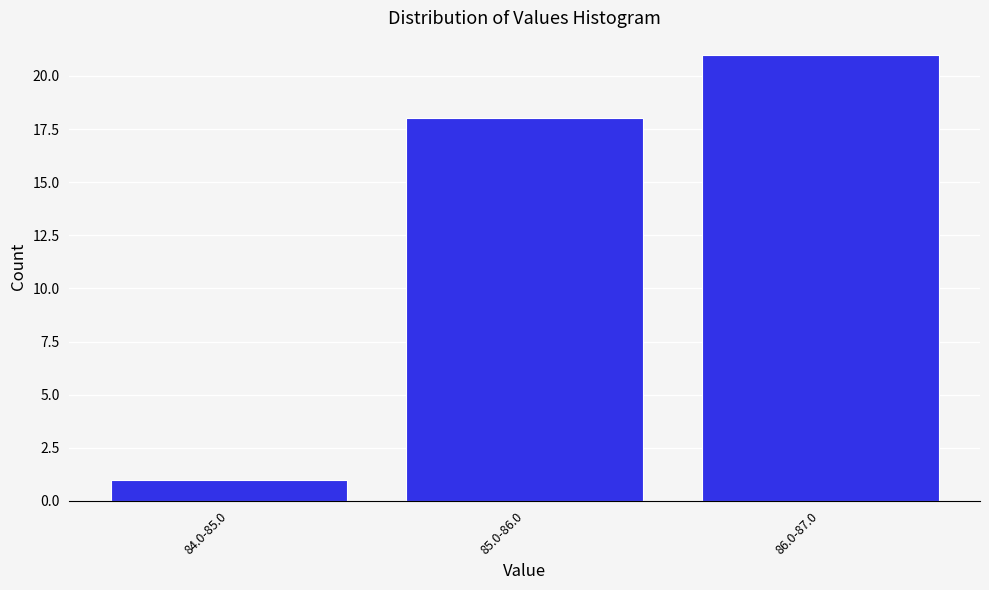

Reading left to right, what are all the values shown in this chart?

84.0-85.0=1	85.0-86.0=18	86.0-87.0=21